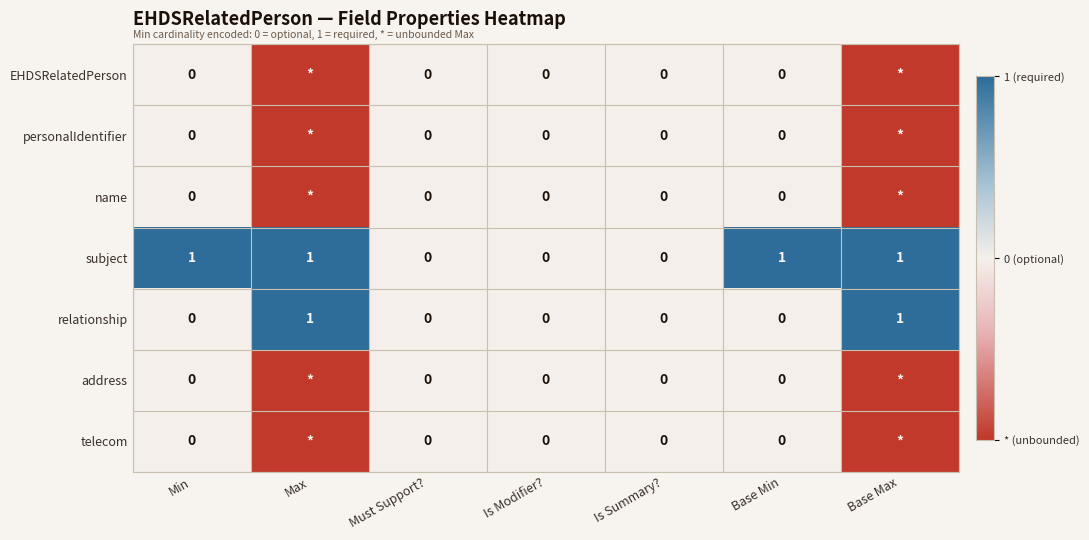

The relationship series shows 0 at Base Max. True or false?

False